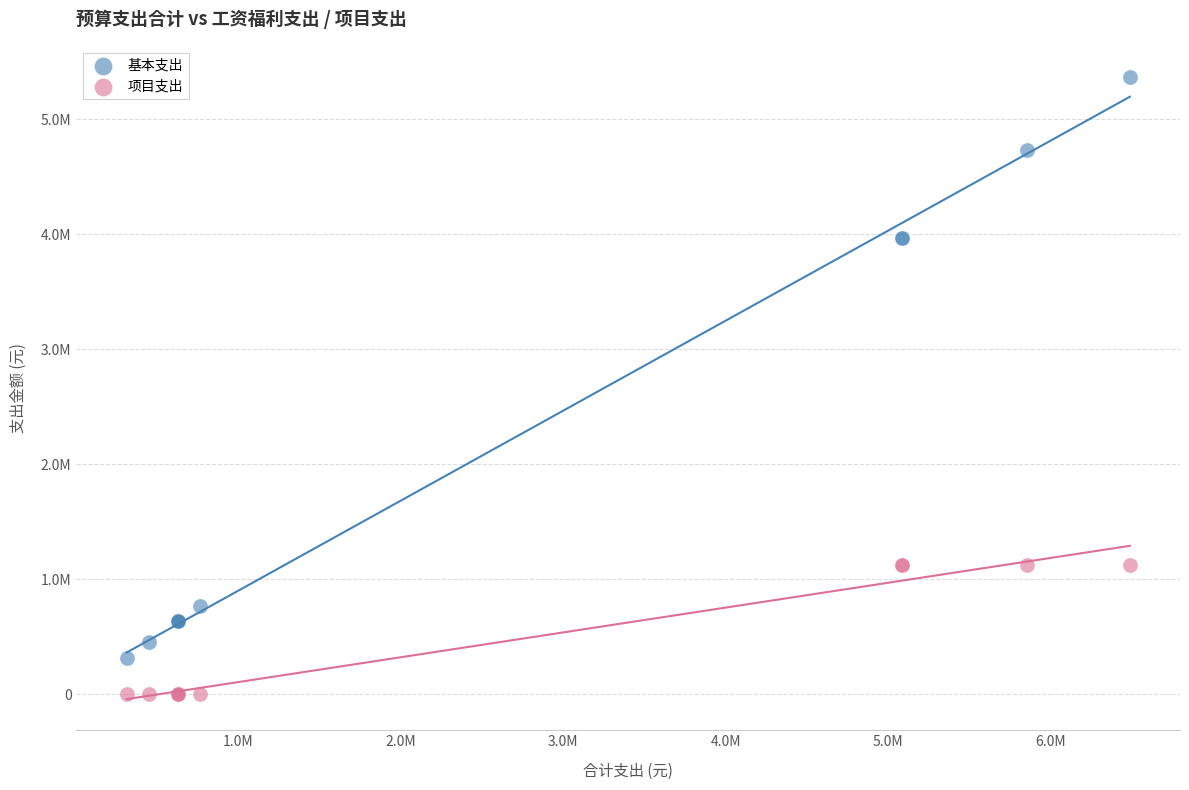

Which series has the largest Y range (max minus min)?

基本支出